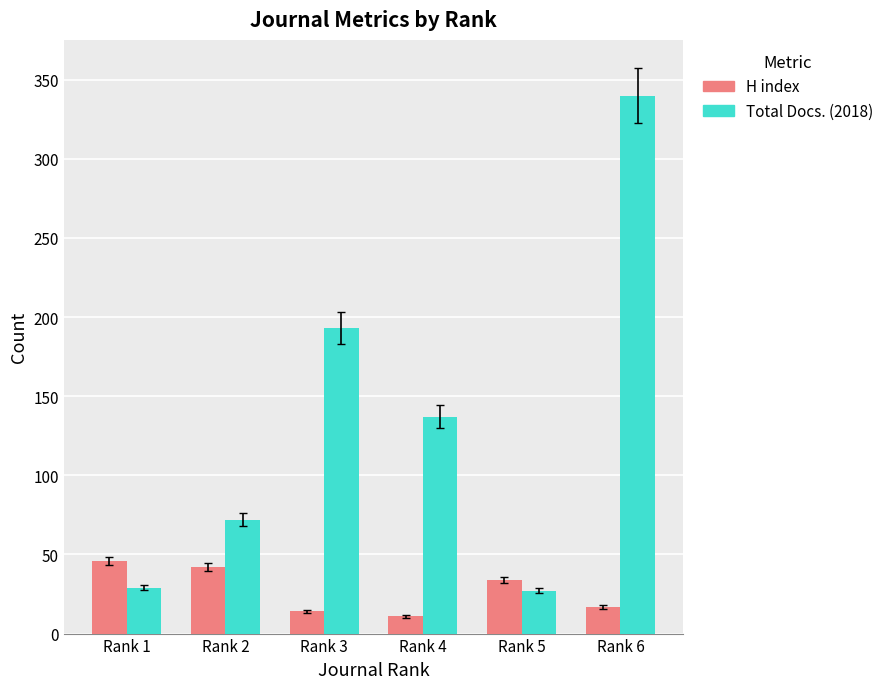

Rank the series by their maximum value, from highest to lowest.

Total Docs. (2018), H index